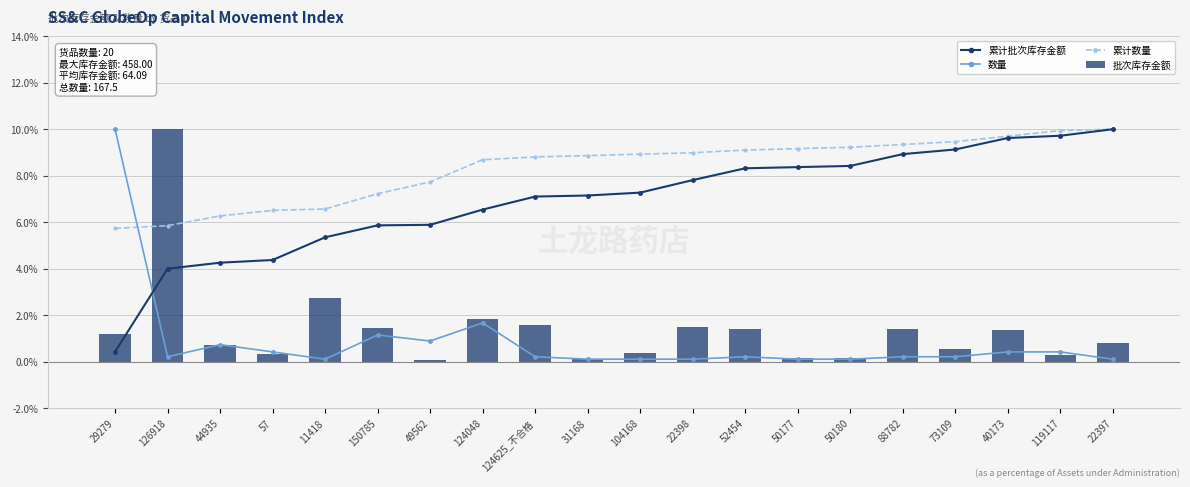

At which category is the sum across all series the highest?

40173